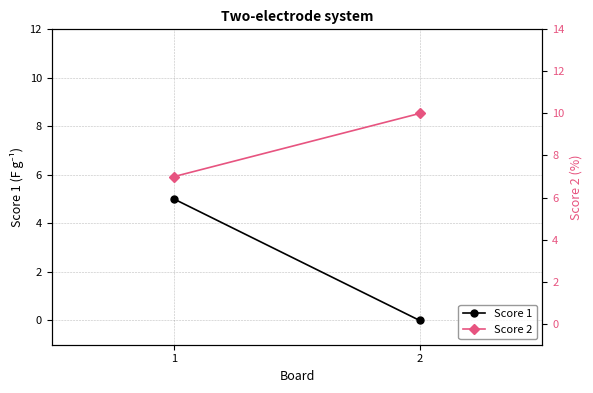

The value of Score 1 at 1 is 5. True or false?

True